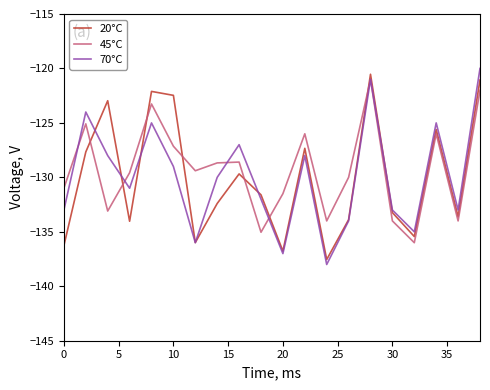

After their last crossing, which series has the higher values: 20°C or 45°C?

20°C